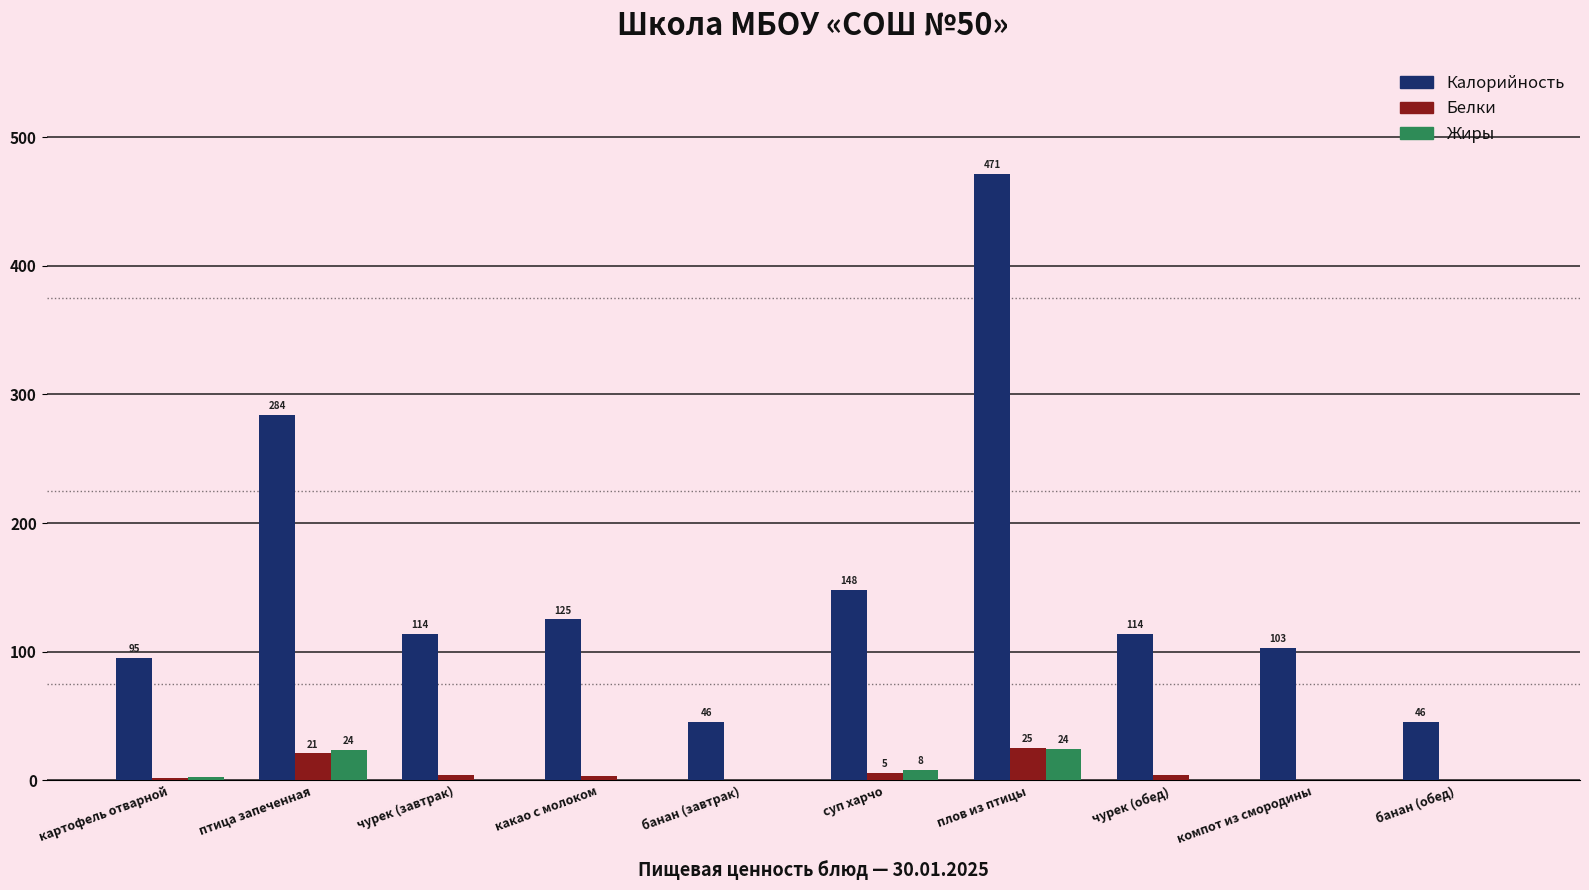

What is the sum of the Жиры values at чурек (обед) and банан (обед)?

0.8